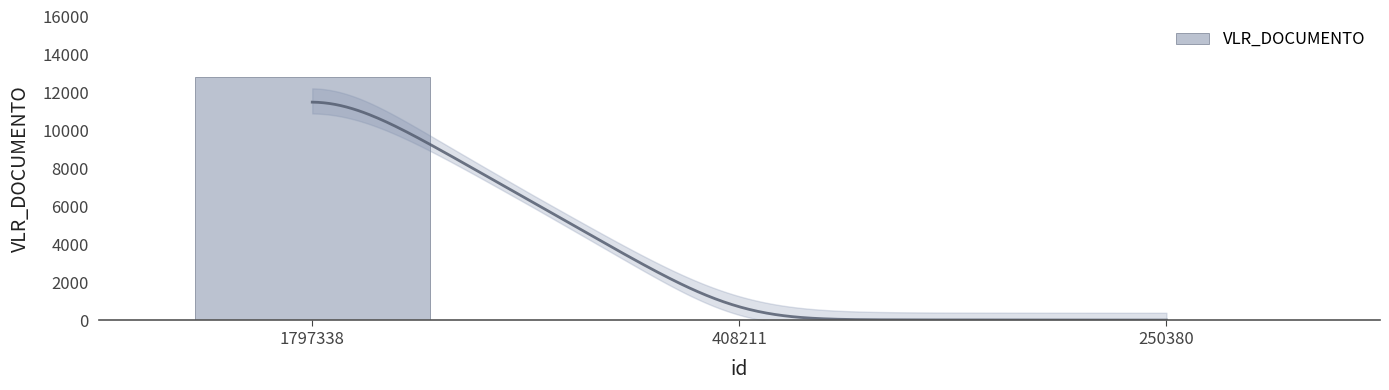

List the labels in order of value, smallest first.

250380, 408211, 1797338